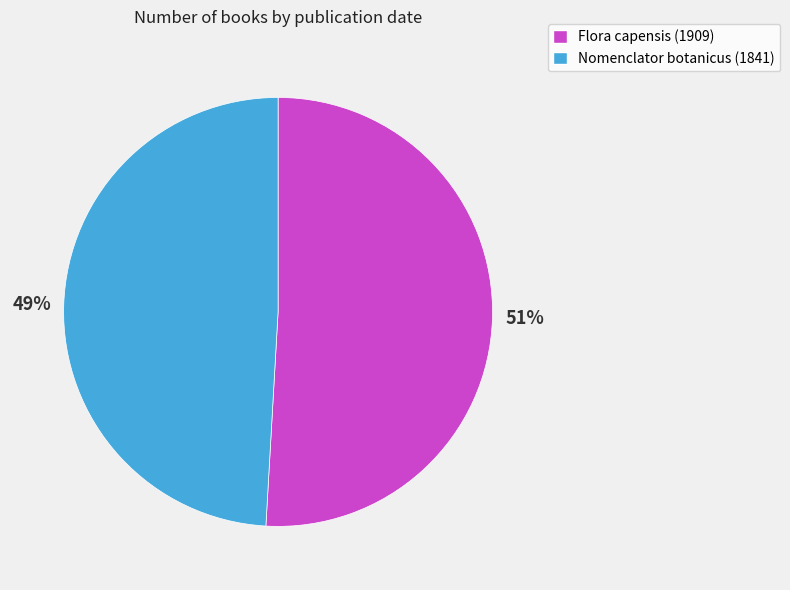

What is the ratio of the value at Nomenclator botanicus (1841) to the value at Flora capensis (1909)?

1.0